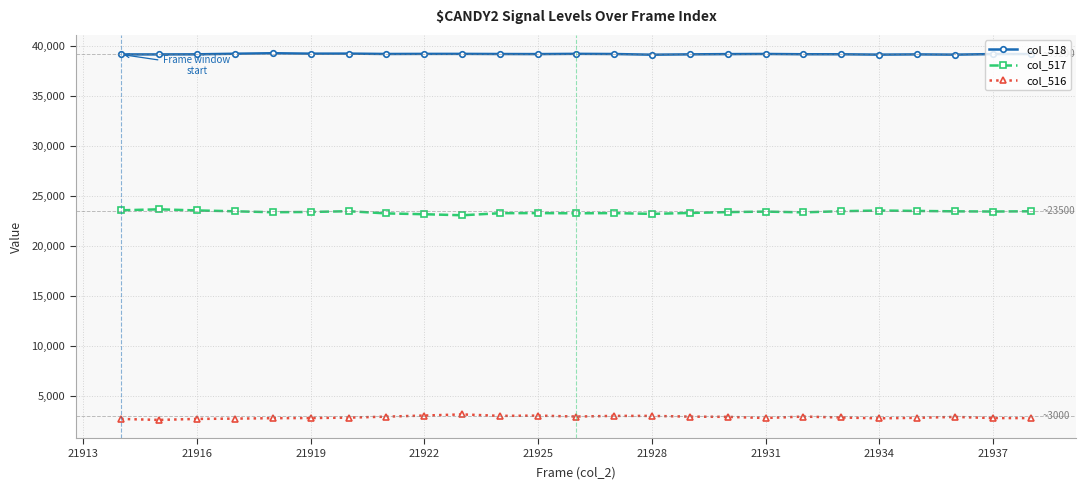

How many series are shown in this chart?

3